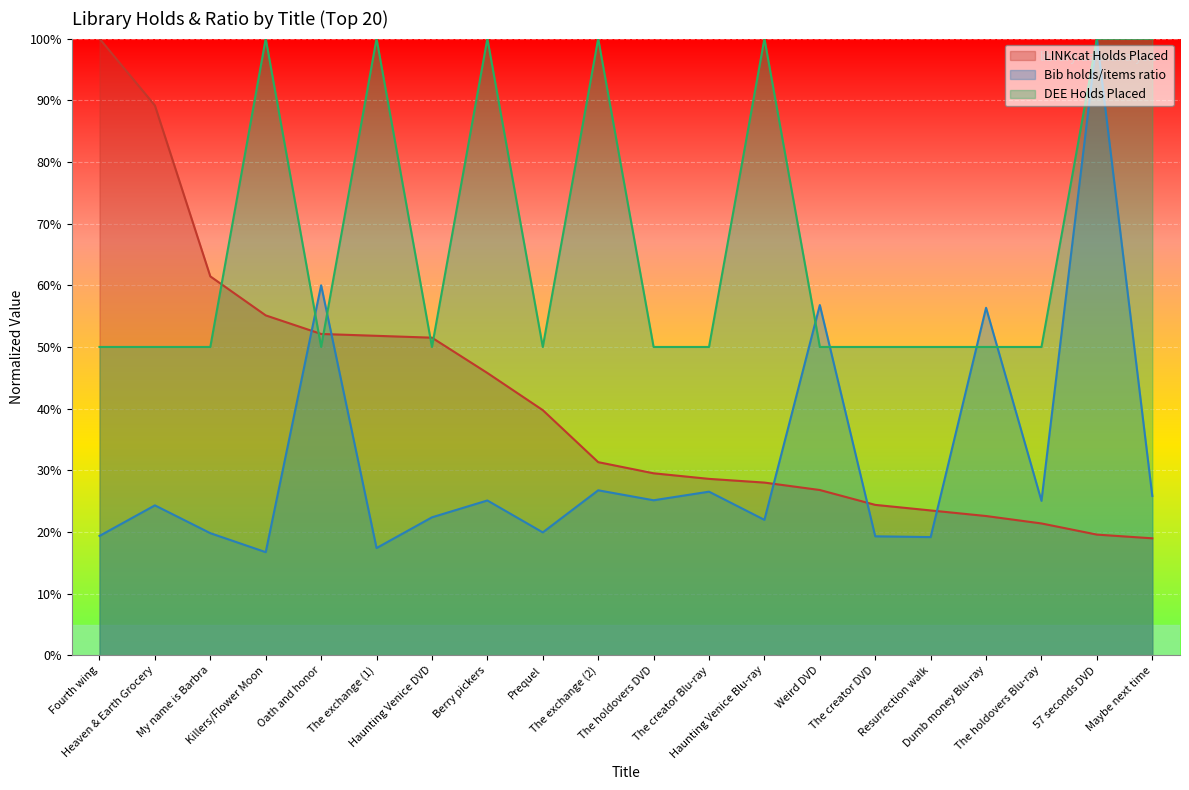

What is the sum of the LINKcat Holds Placed values at Maybe next time and Oath and honor?

71.1